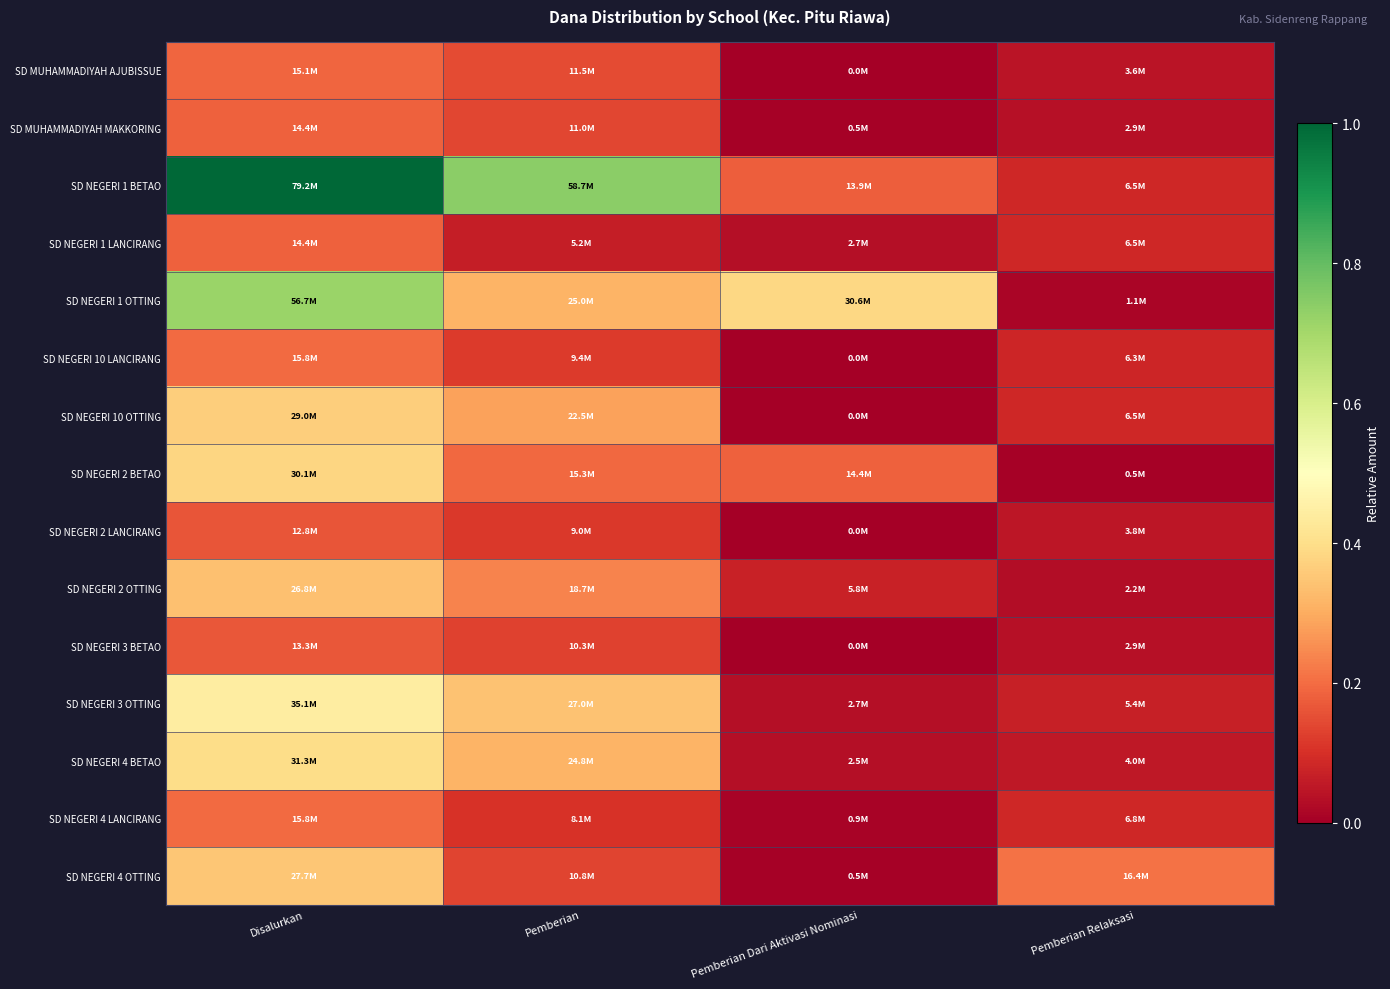

Reading left to right, list all the values displayed in this chart.

SD MUHAMMADIYAH AJUBISSUE: Disalurkan=0.2	Pemberian=0.1	Pemberian Dari Aktivasi Nominasi=0.0	Pemberian Relaksasi=0.0
SD MUHAMMADIYAH MAKKORING: Disalurkan=0.2	Pemberian=0.1	Pemberian Dari Aktivasi Nominasi=0.0	Pemberian Relaksasi=0.0
SD NEGERI 1 BETAO: Disalurkan=1.0	Pemberian=0.7	Pemberian Dari Aktivasi Nominasi=0.2	Pemberian Relaksasi=0.1
SD NEGERI 1 LANCIRANG: Disalurkan=0.2	Pemberian=0.1	Pemberian Dari Aktivasi Nominasi=0.0	Pemberian Relaksasi=0.1
SD NEGERI 1 OTTING: Disalurkan=0.7	Pemberian=0.3	Pemberian Dari Aktivasi Nominasi=0.4	Pemberian Relaksasi=0.0
SD NEGERI 10 LANCIRANG: Disalurkan=0.2	Pemberian=0.1	Pemberian Dari Aktivasi Nominasi=0.0	Pemberian Relaksasi=0.1
SD NEGERI 10 OTTING: Disalurkan=0.4	Pemberian=0.3	Pemberian Dari Aktivasi Nominasi=0.0	Pemberian Relaksasi=0.1
SD NEGERI 2 BETAO: Disalurkan=0.4	Pemberian=0.2	Pemberian Dari Aktivasi Nominasi=0.2	Pemberian Relaksasi=0.0
SD NEGERI 2 LANCIRANG: Disalurkan=0.2	Pemberian=0.1	Pemberian Dari Aktivasi Nominasi=0.0	Pemberian Relaksasi=0.0
SD NEGERI 2 OTTING: Disalurkan=0.3	Pemberian=0.2	Pemberian Dari Aktivasi Nominasi=0.1	Pemberian Relaksasi=0.0
SD NEGERI 3 BETAO: Disalurkan=0.2	Pemberian=0.1	Pemberian Dari Aktivasi Nominasi=0.0	Pemberian Relaksasi=0.0
SD NEGERI 3 OTTING: Disalurkan=0.4	Pemberian=0.3	Pemberian Dari Aktivasi Nominasi=0.0	Pemberian Relaksasi=0.1
SD NEGERI 4 BETAO: Disalurkan=0.4	Pemberian=0.3	Pemberian Dari Aktivasi Nominasi=0.0	Pemberian Relaksasi=0.1
SD NEGERI 4 LANCIRANG: Disalurkan=0.2	Pemberian=0.1	Pemberian Dari Aktivasi Nominasi=0.0	Pemberian Relaksasi=0.1
SD NEGERI 4 OTTING: Disalurkan=0.3	Pemberian=0.1	Pemberian Dari Aktivasi Nominasi=0.0	Pemberian Relaksasi=0.2